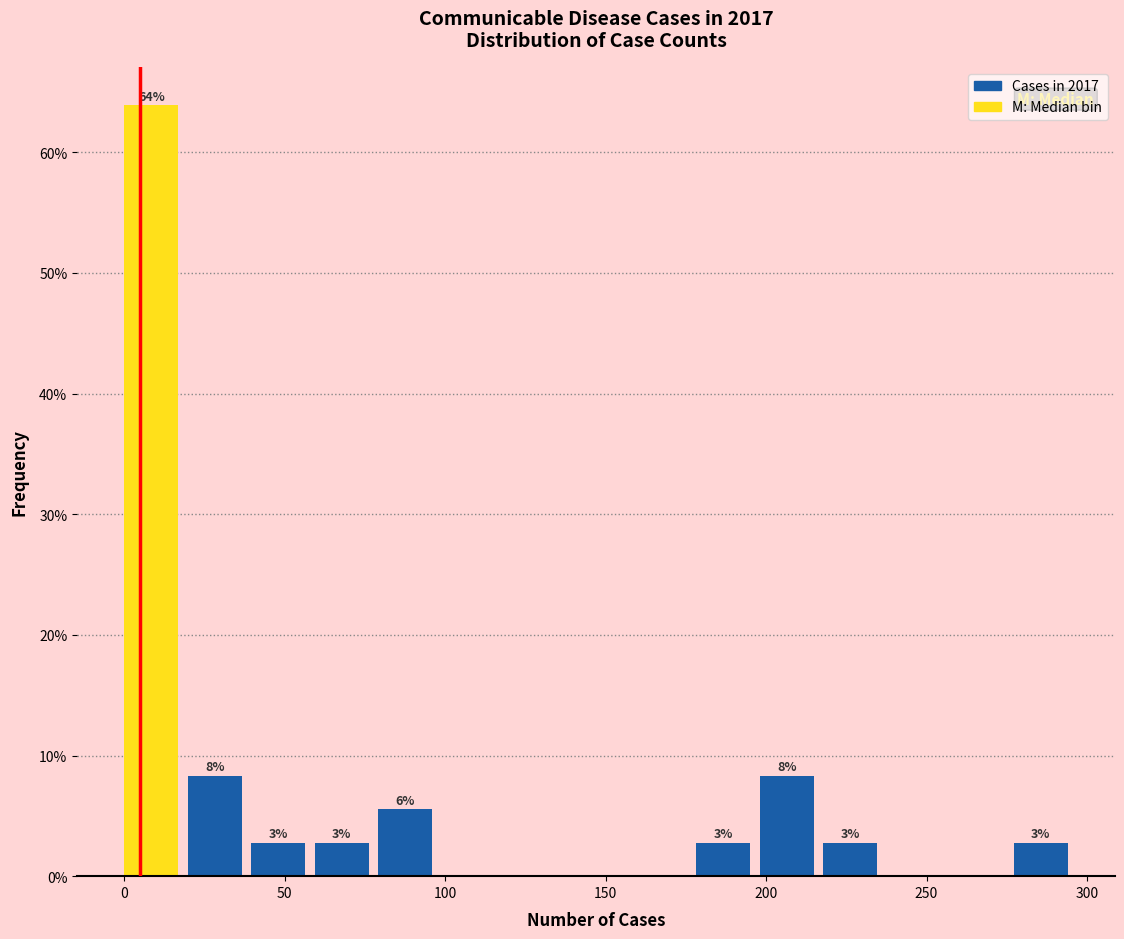

Around what value on the x-axis is the tallest bar? Give the approximate position of its centre, as read against the axis.

10